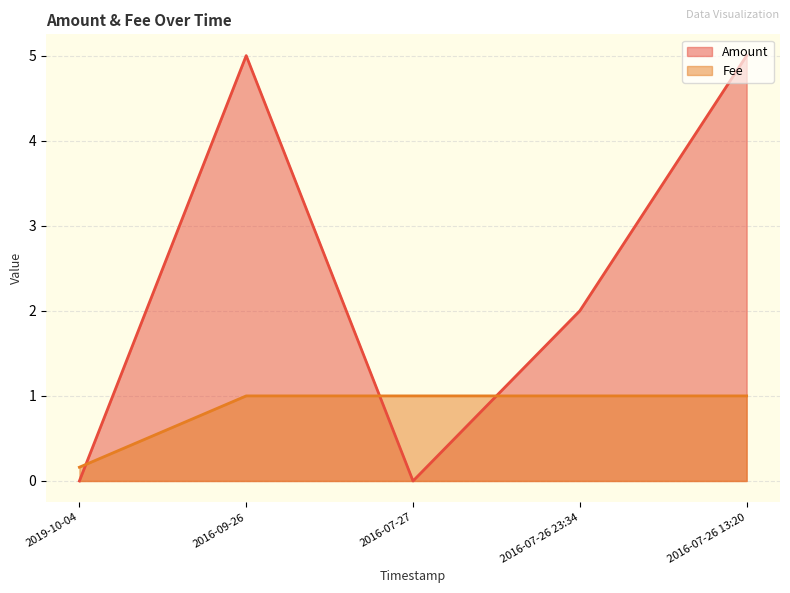

What is the difference between the maximum and second lowest values in the Amount series?

5.0